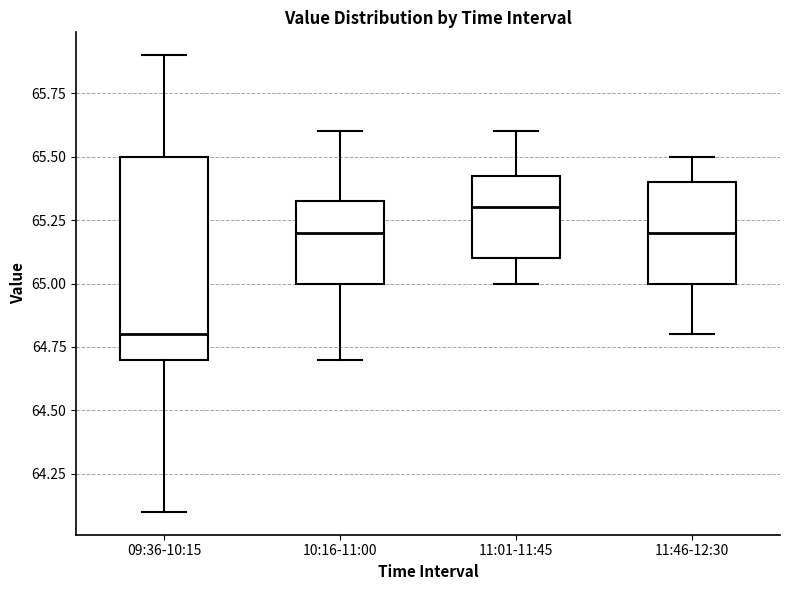

Reading left to right, transcribe this box plot: for each box, give where its median line is, the range the box spans, and where its two whiskers end, as read against the y-axis. The values are not printed on the chart, so give them approximately, as read against the axis.

09:36-10:15: median 64.80, box 64.70 to 65.50, whiskers 64.10 to 65.90
10:16-11:00: median 65.20, box 65.00 to 65.35, whiskers 64.70 to 65.60
11:01-11:45: median 65.30, box 65.10 to 65.45, whiskers 65.00 to 65.60
11:46-12:30: median 65.20, box 65.00 to 65.40, whiskers 64.80 to 65.50